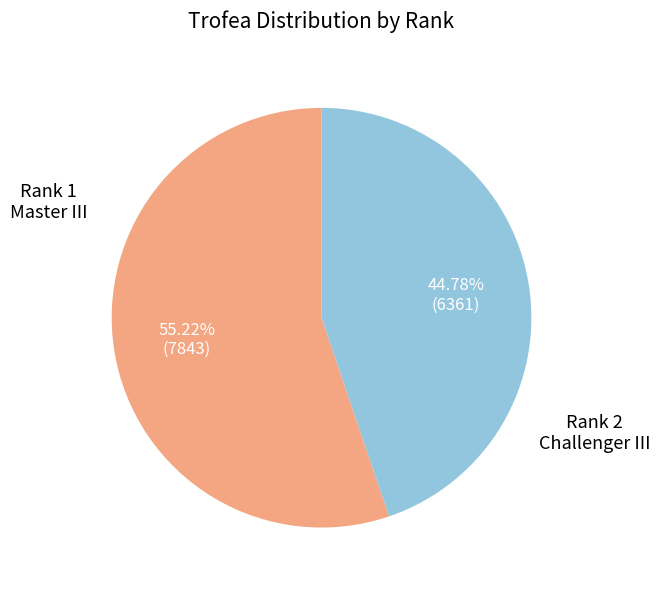

Is there any slice that represents more than half of the pie?

Yes